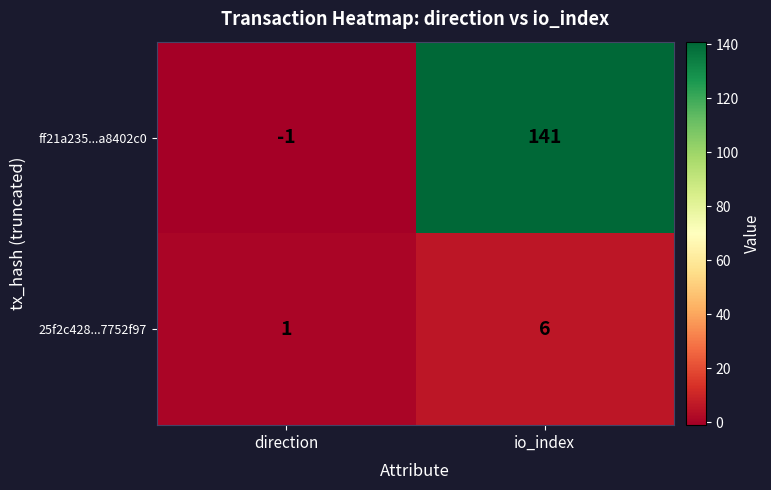

What is the sum of all ff21a235...a8402c0 values?

140